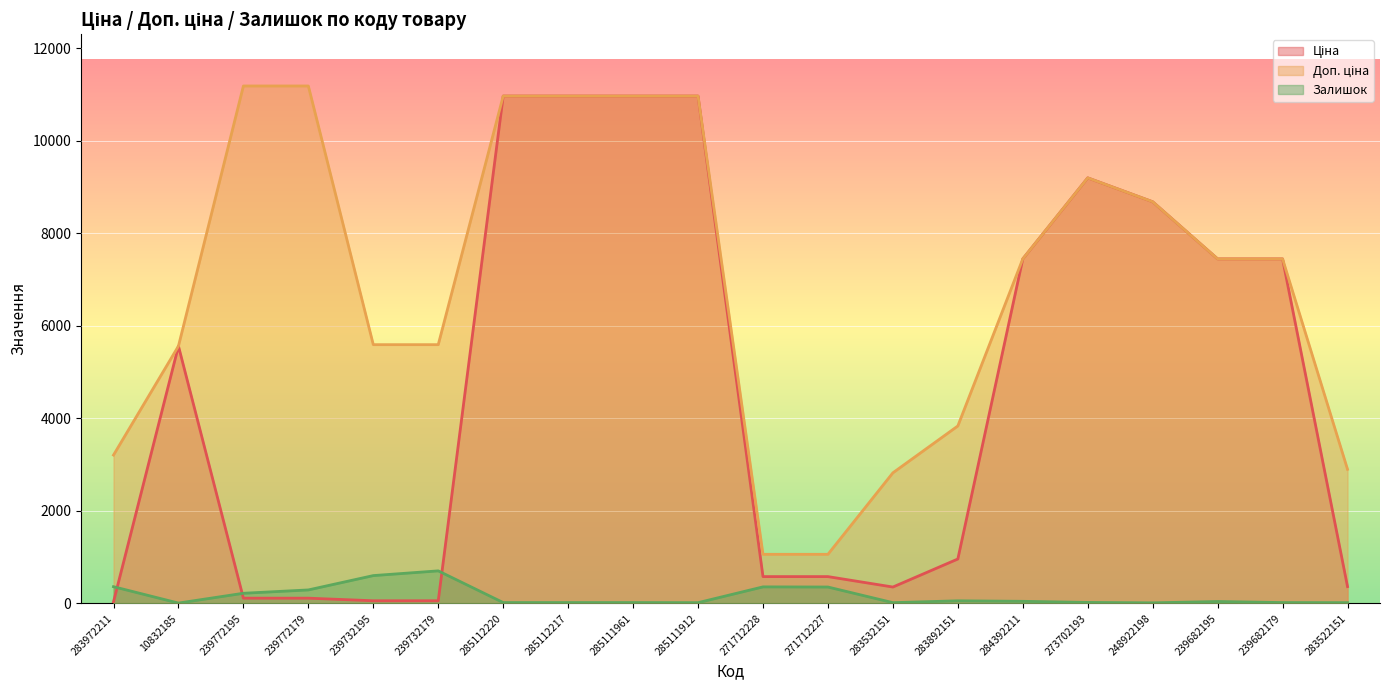

What are all the series names shown in the legend?

Ціна, Доп. ціна, Залишок